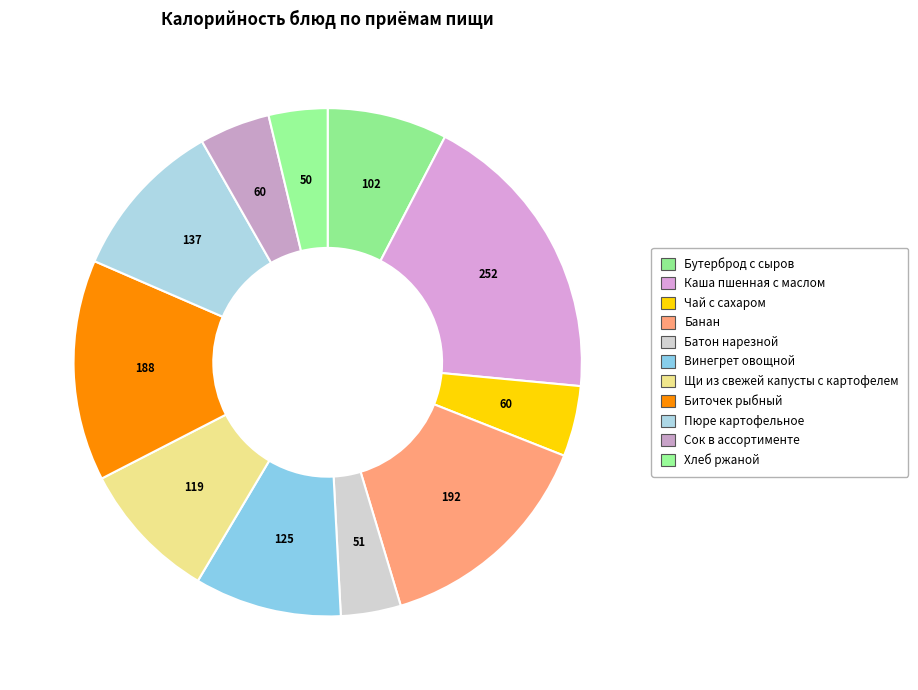

How many segments does this pie chart have?

11